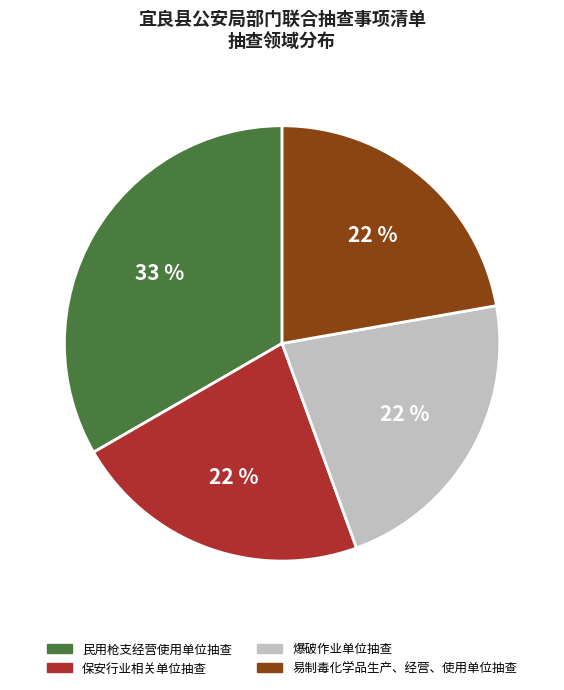

Is it true that 易制毒化学品生产、经营、使用单位抽查 is 22% of the pie?

True